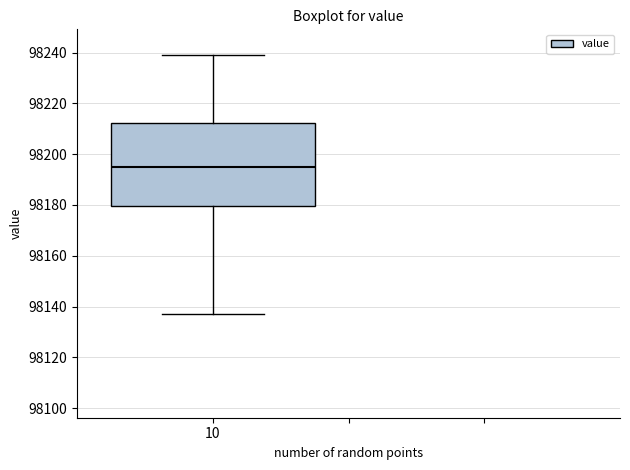

Where is the lower edge of the box at x = 10 on the y-axis? The values are not printed on the chart, so give them approximately, as read against the axis.

98180